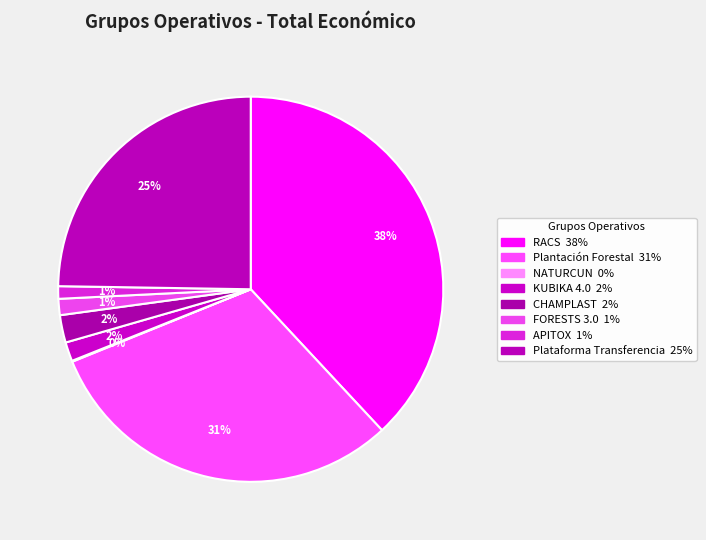

Does Plantación Forestal represent more than half of the total?

No